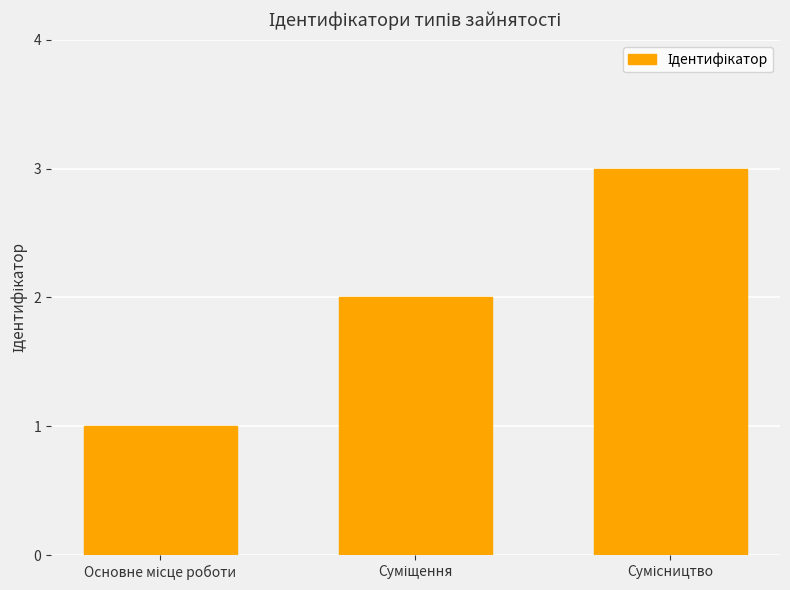

What is the greatest value displayed?

3